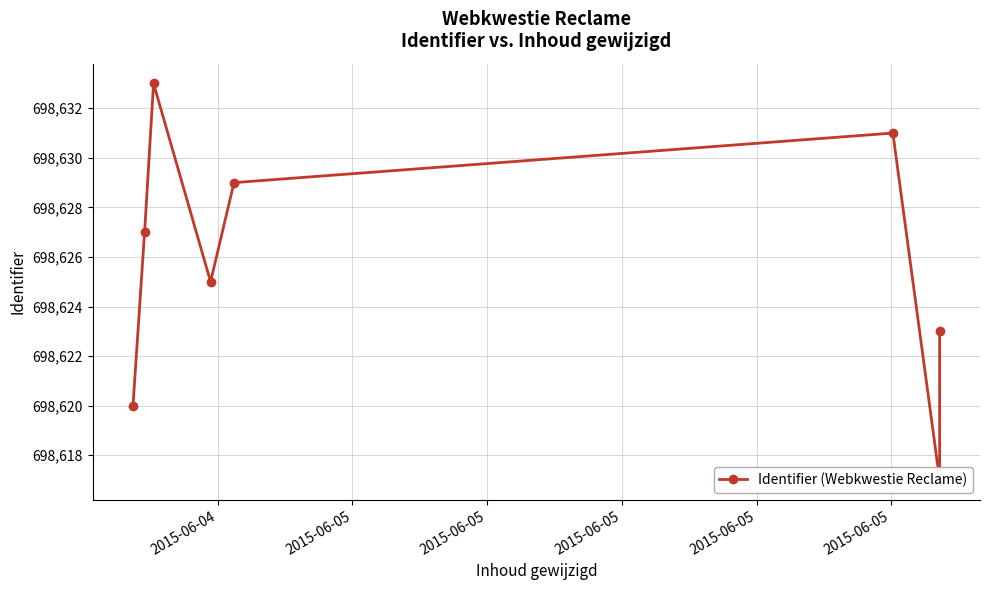

The chart shows a value of 698631 at 2015-06-05. True or false?

True